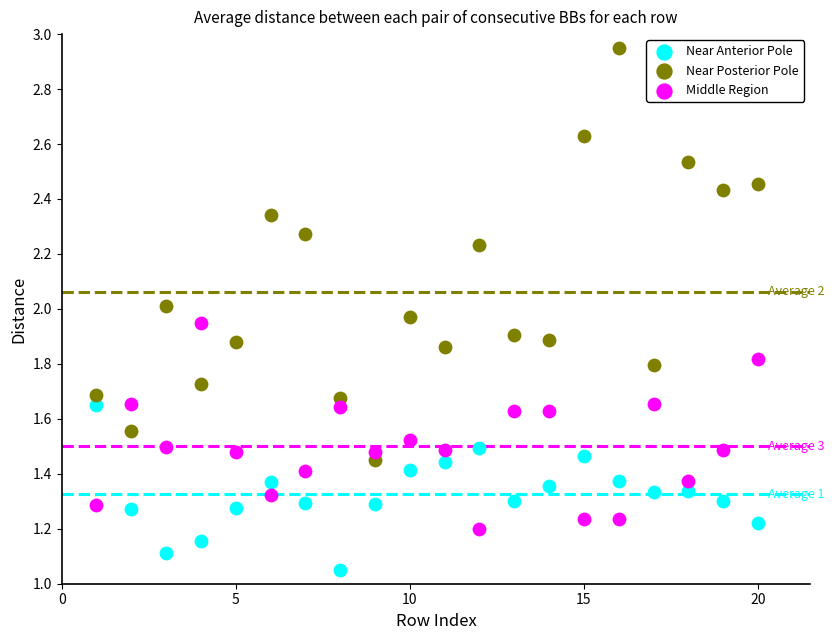

Across all data points, what is the range of X values (max minus min)?

19.0